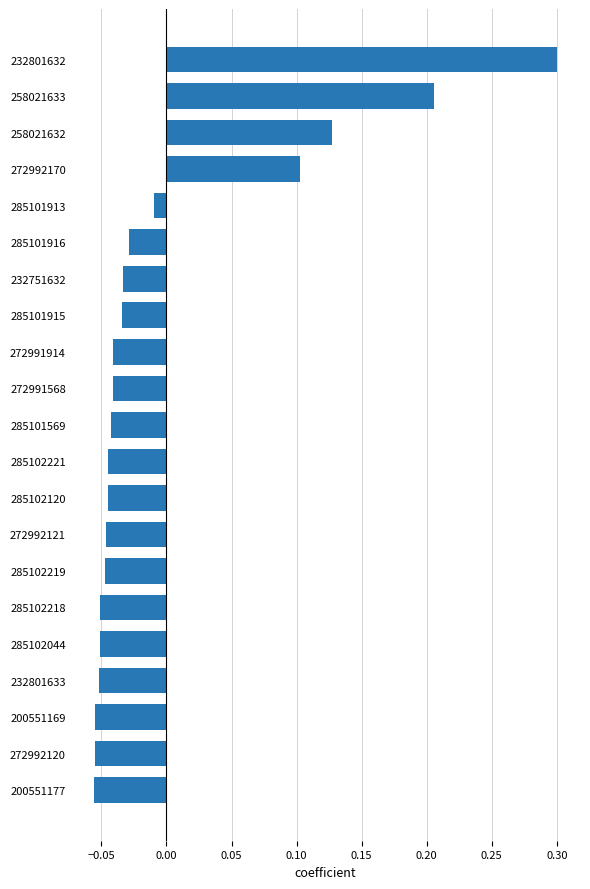

What is the difference between the maximum and minimum values?

0.4